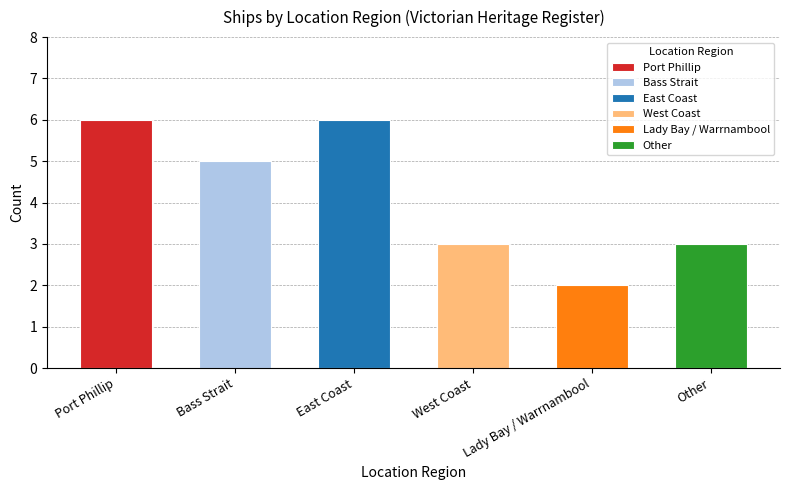

Rank the categories by value from highest to lowest.

Port Phillip, East Coast, Bass Strait, West Coast, Other, Lady Bay / Warrnambool